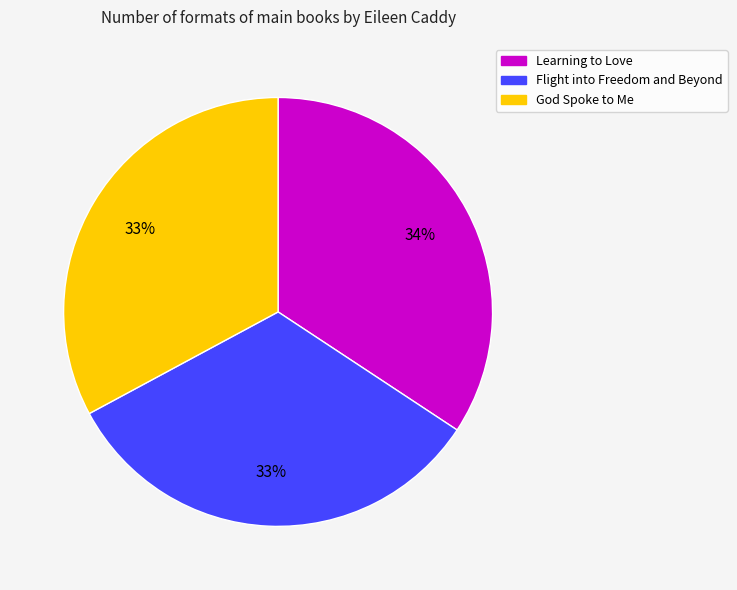

Is it true that God Spoke to Me is 43% of the pie?

False